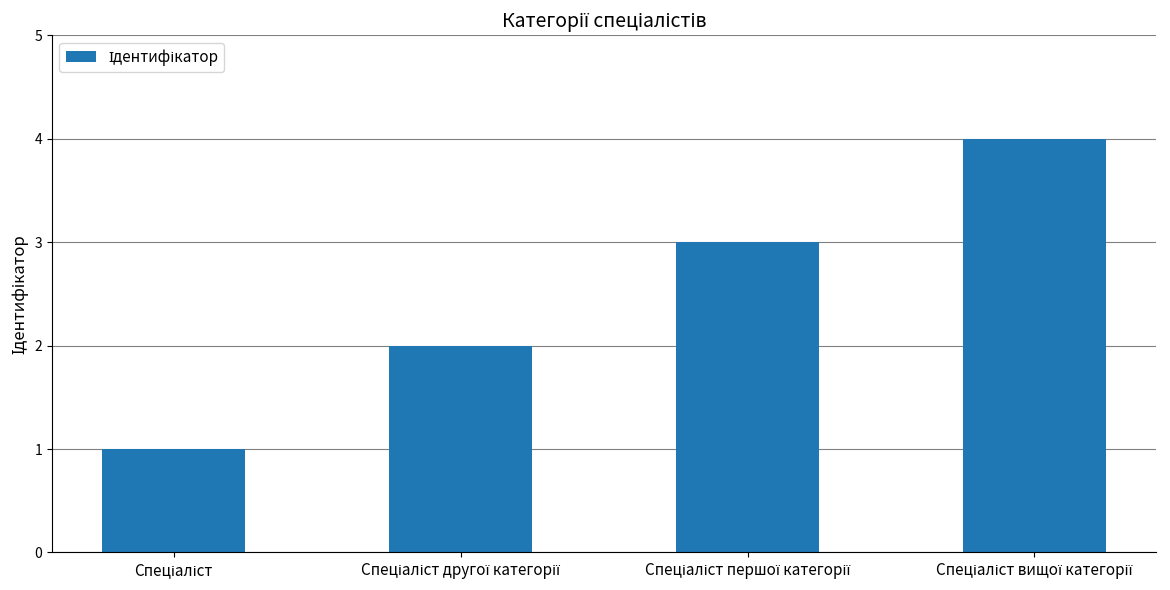

How many series are shown in this chart?

1